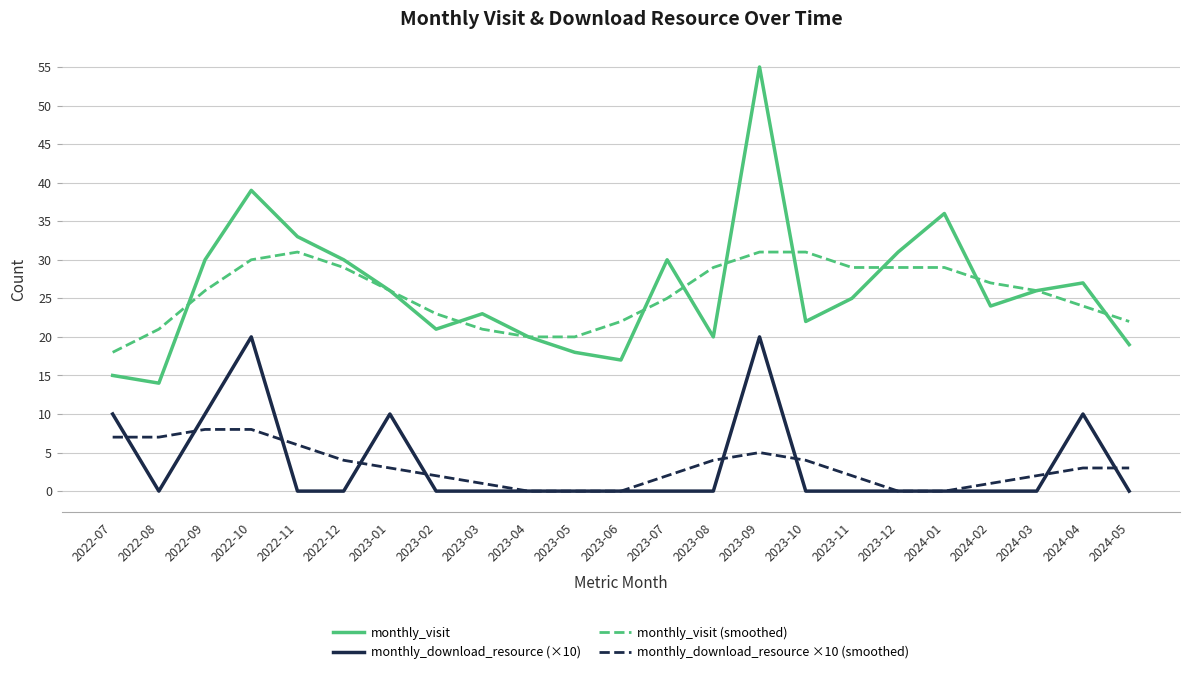

What is the spread (max minus min) of values at 2024-01?

36